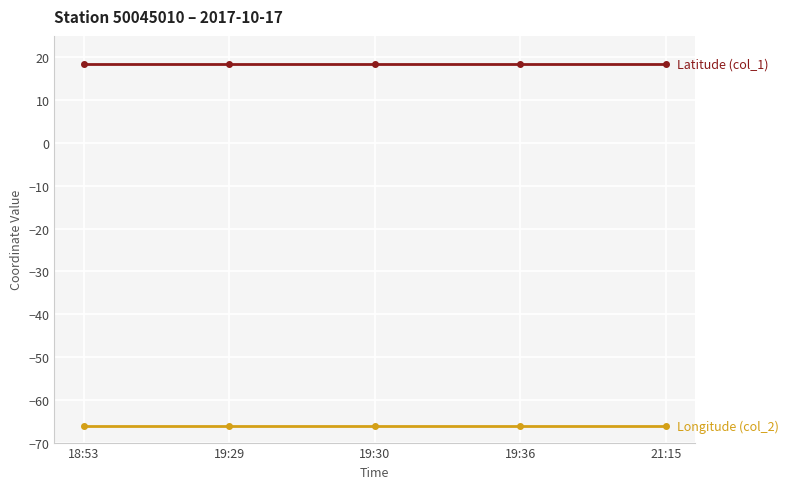

What is the label of the 5th point from the right?

18:53